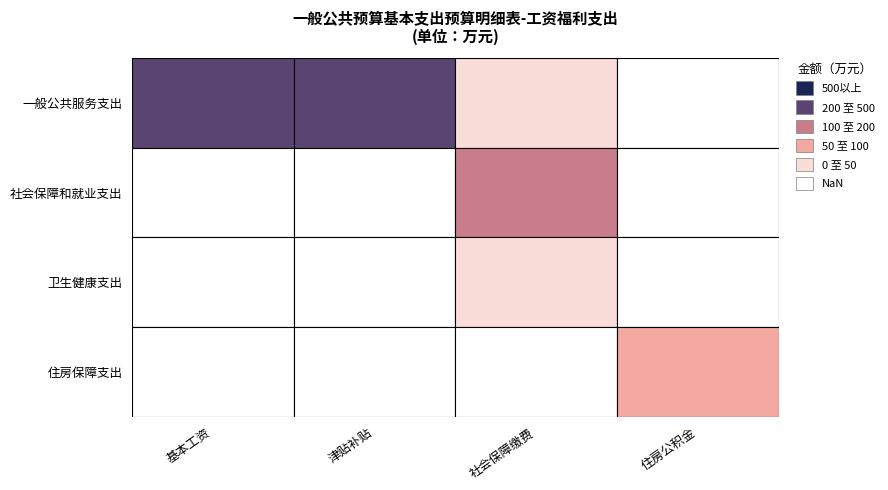

What is the sum of all 住房保障支出 values?

81.4